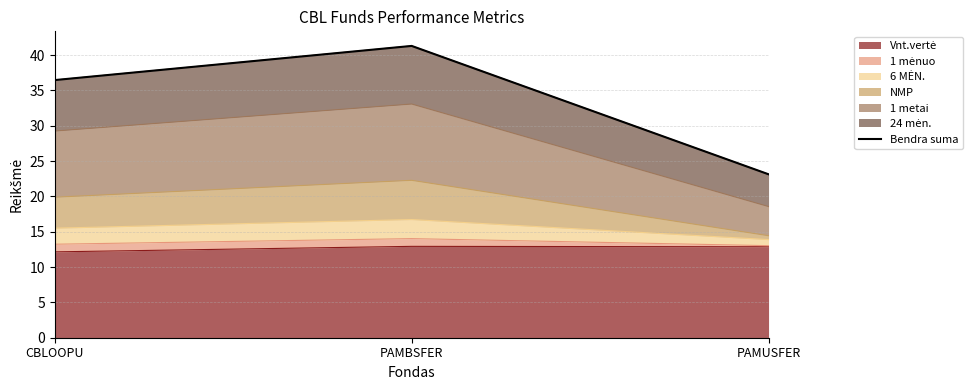

Rank the categories by value from lowest to highest.

PAMUSFER, CBLOOPU, PAMBSFER